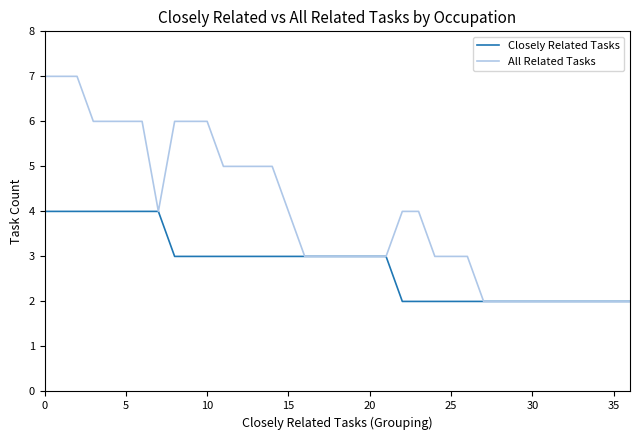

Reading right to left, transcribe all the data shown in this chart.

Closely Related Tasks: 2	2	2	2	2	2	2	2	2	2	2	2	2	2	2	3	3	3	3	3	3	3	3	3	3	3	3	3	3	4	4	4	4	4	4	4	4
All Related Tasks: 2	2	2	2	2	2	2	2	2	2	3	3	3	4	4	3	3	3	3	3	3	4	5	5	5	5	6	6	6	4	6	6	6	6	7	7	7